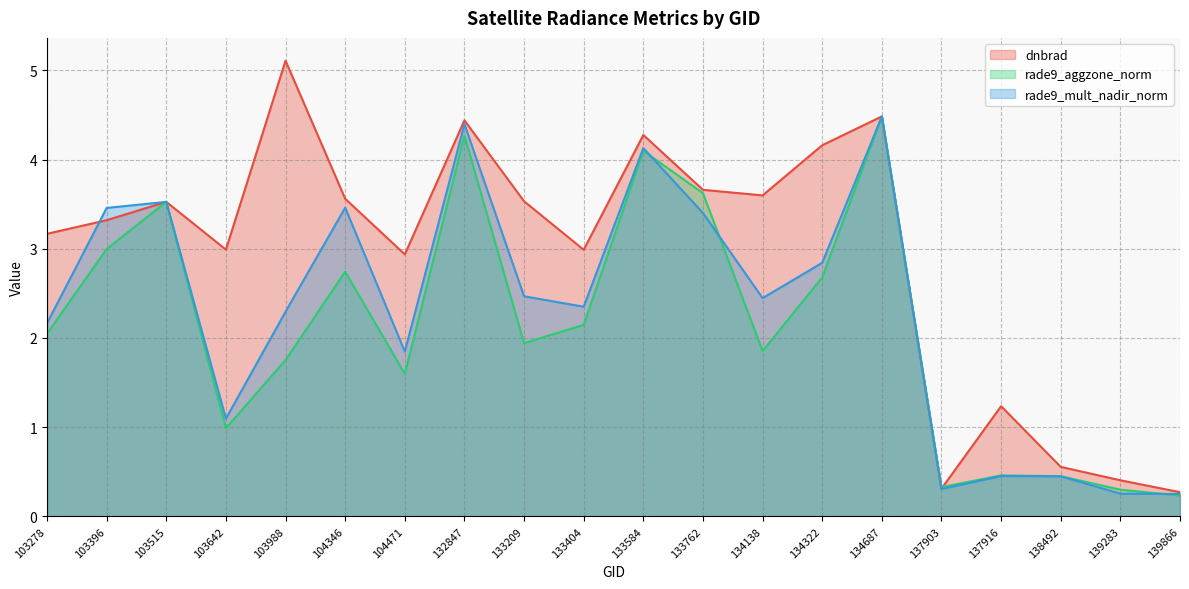

Is the value of rade9_aggzone_norm at 133762 greater than the value of dnbrad at 133209?

Yes